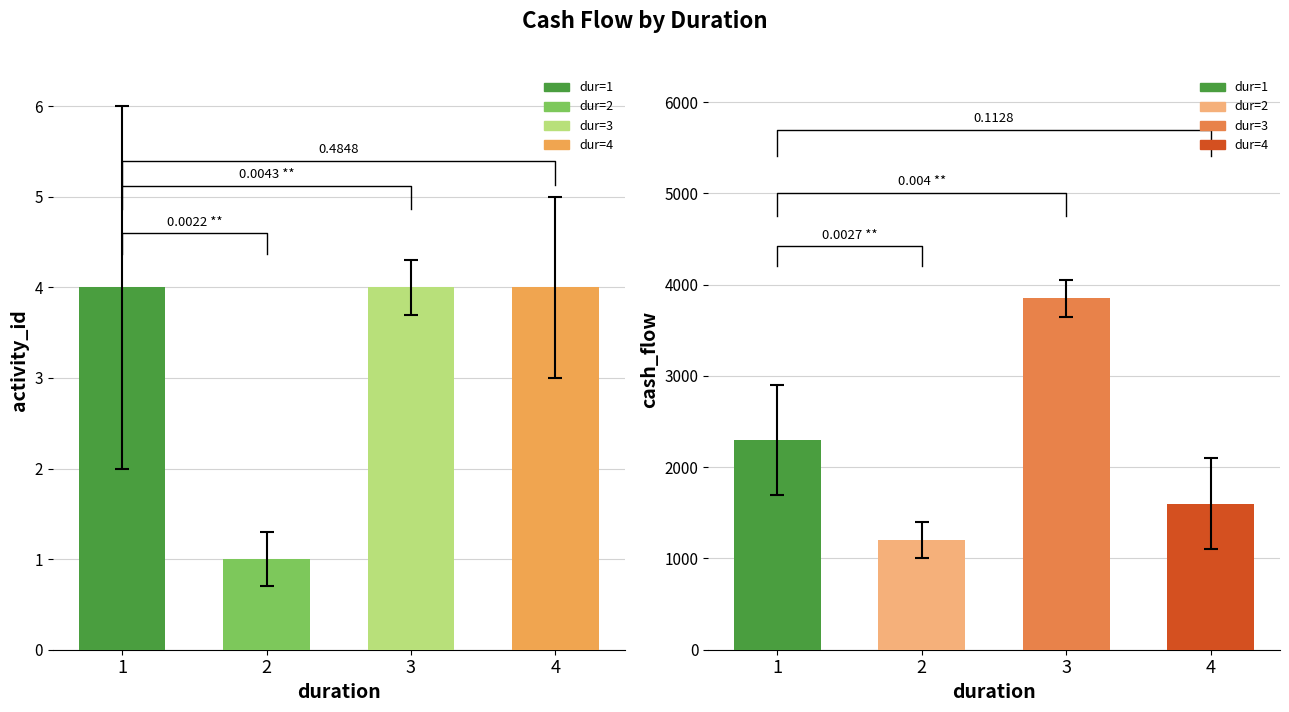

What is the sum of all cash_flow values?

8950